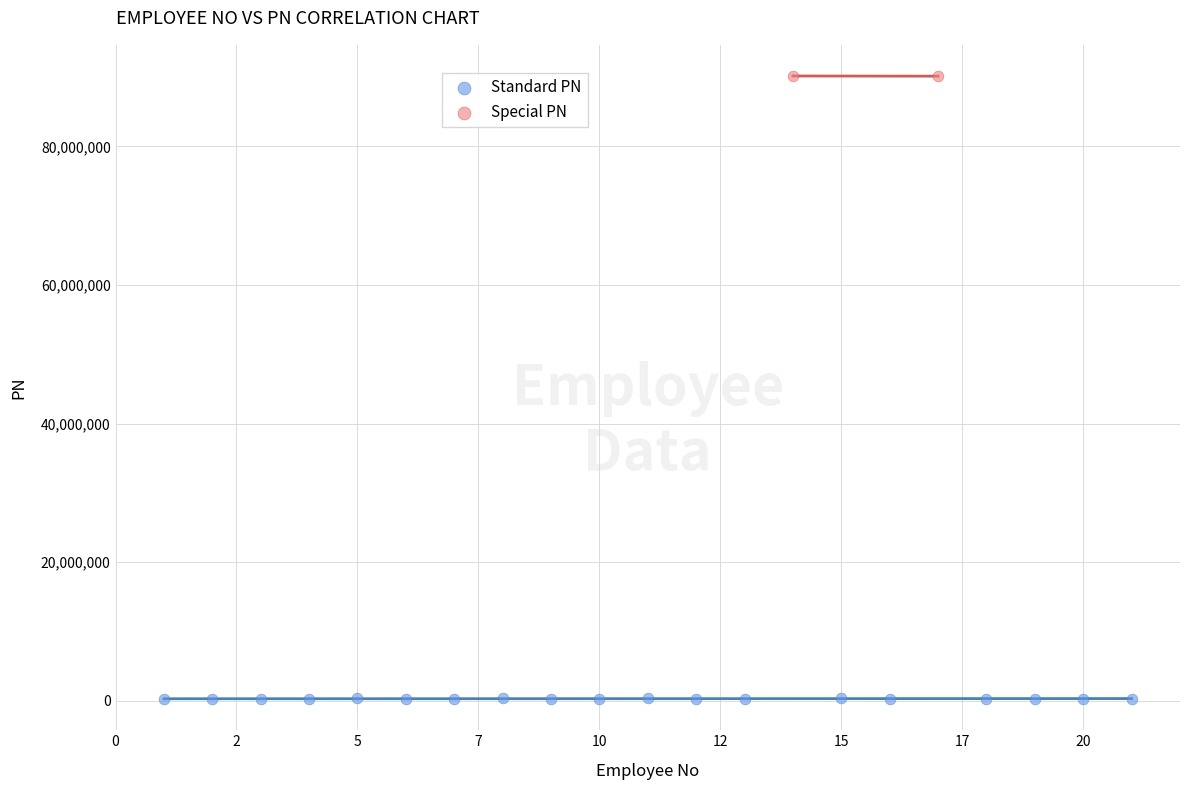

What are all the series names shown in the legend?

Standard PN, Special PN